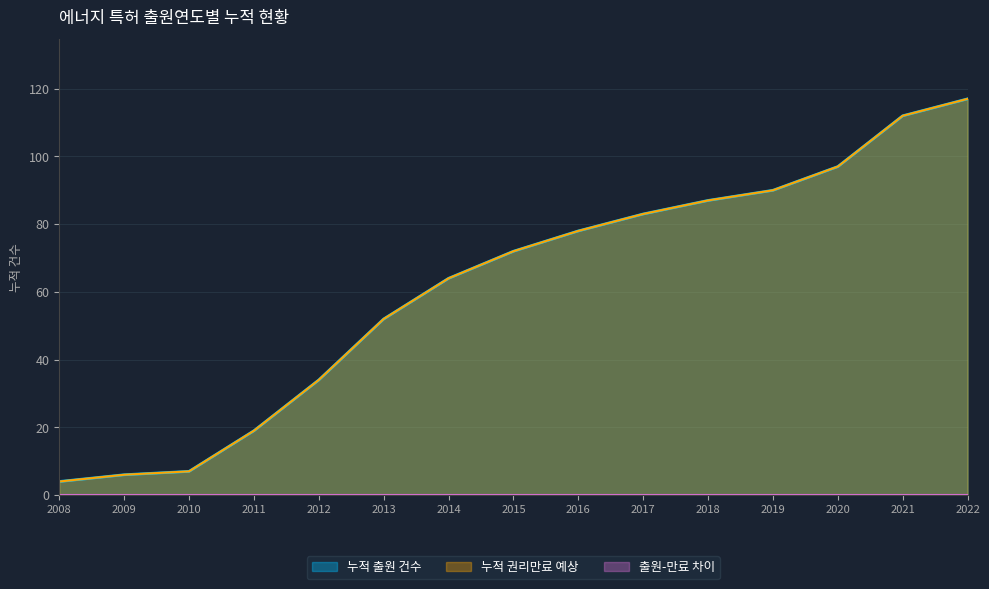

True or false: 특허 출원 건수 and 권리만료 예상 건수 cross at least once.

False